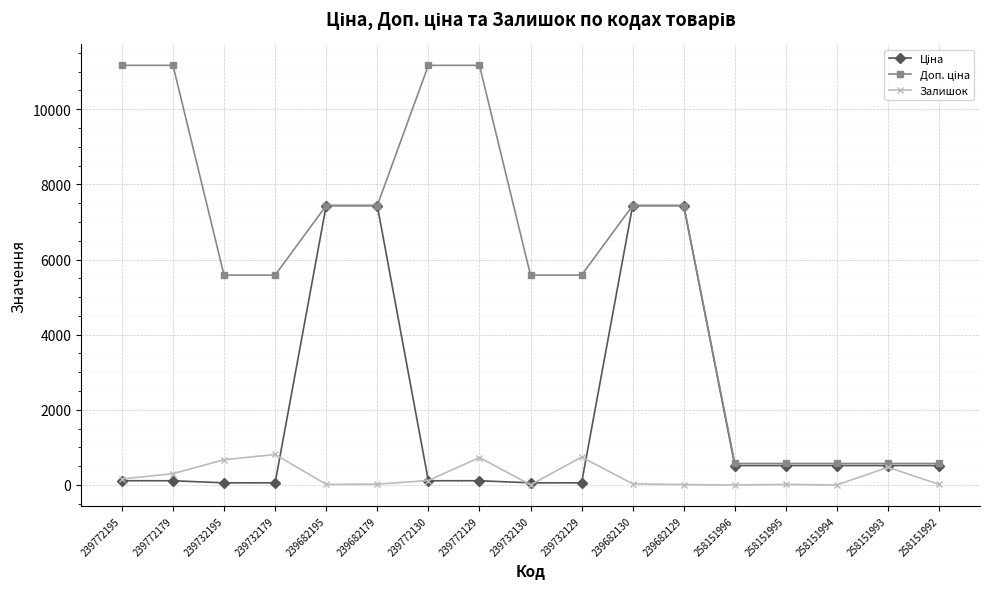

What is the greatest value displayed?

11169.0